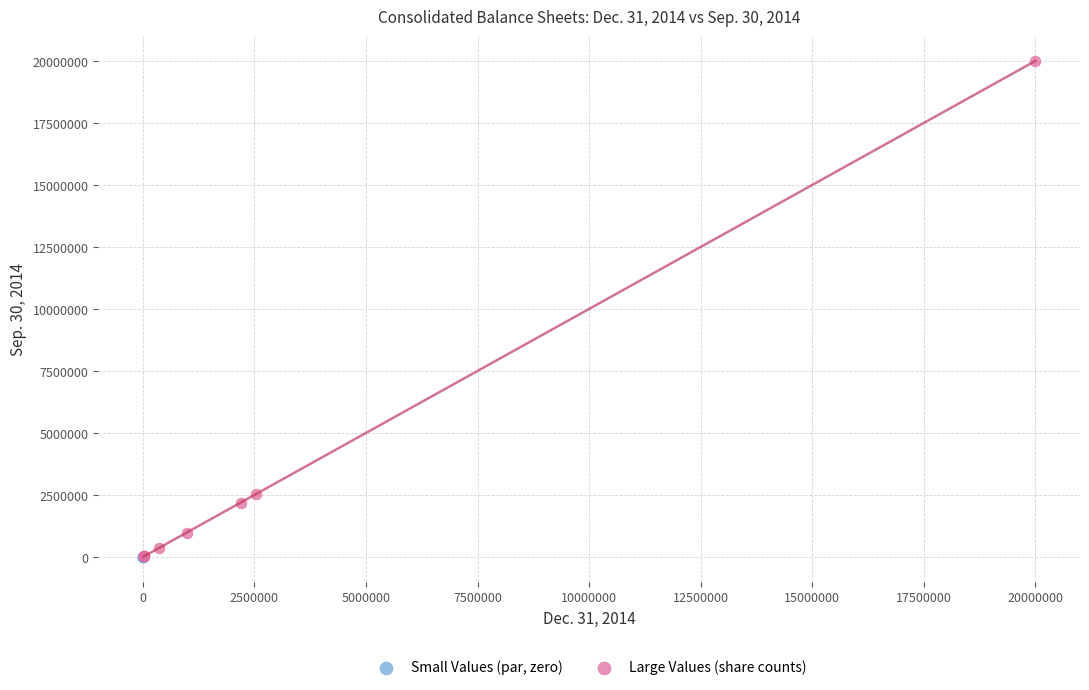

Which series reaches the maximum Y coordinate?

Large Values (share counts)